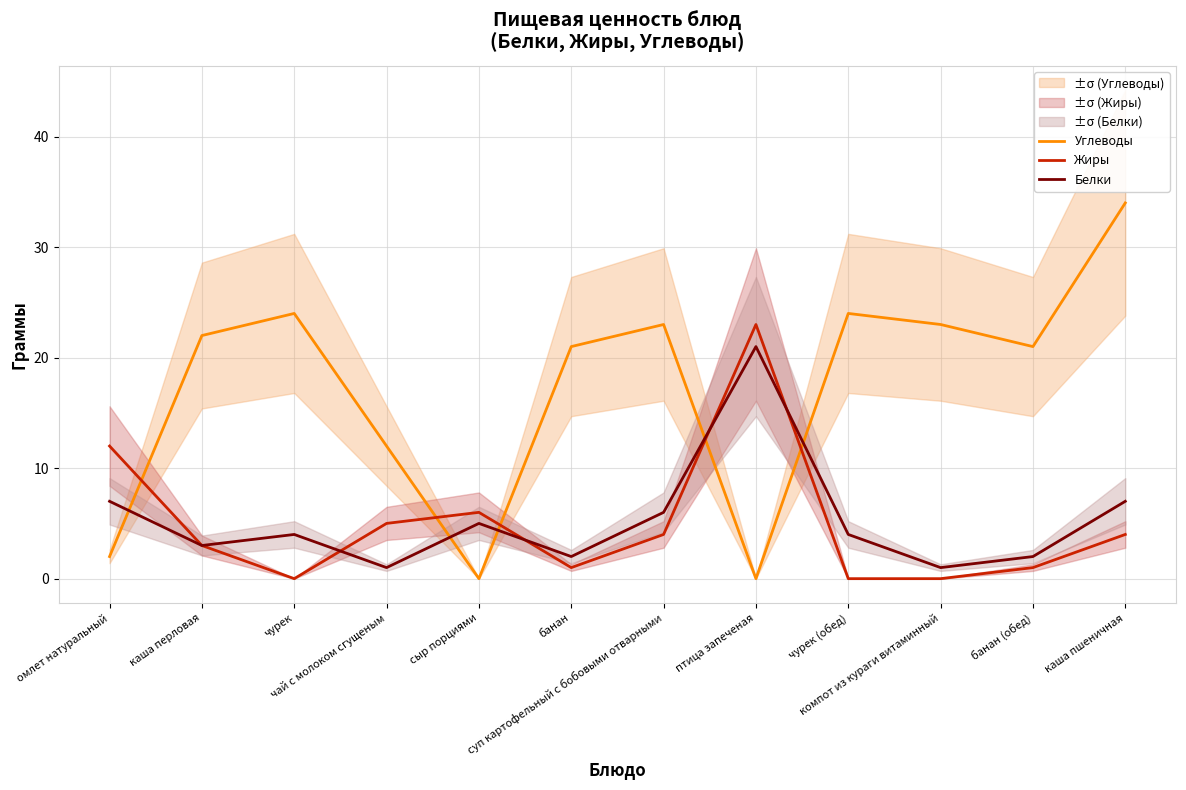

What is the maximum value for Углеводы?

34